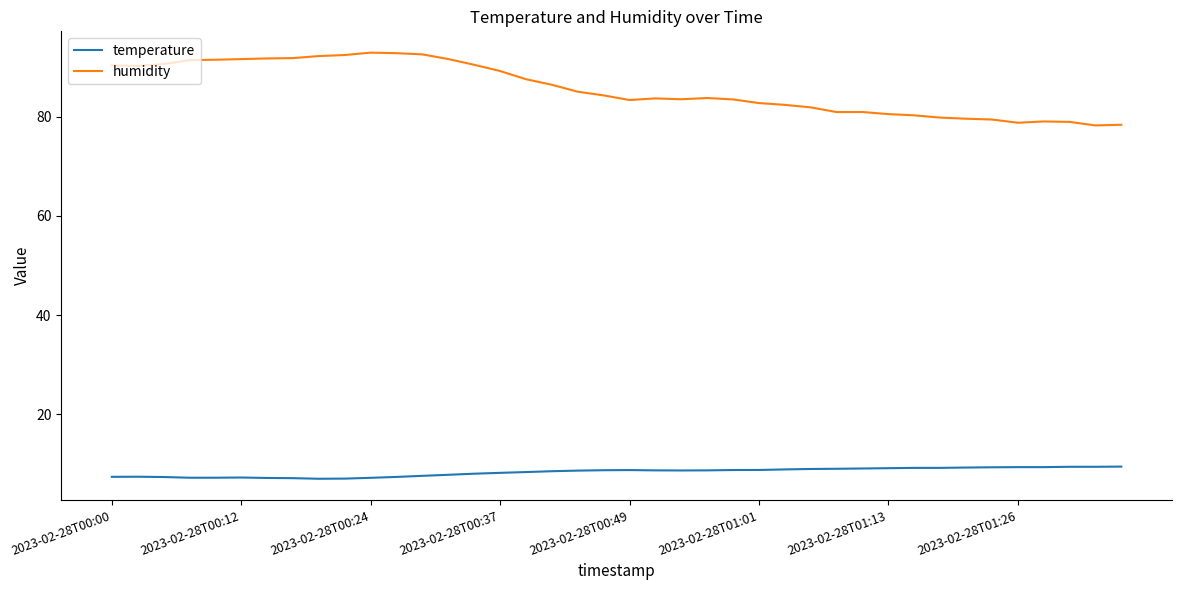

List the series in order of their overall mean, lowest first.

temperature, humidity